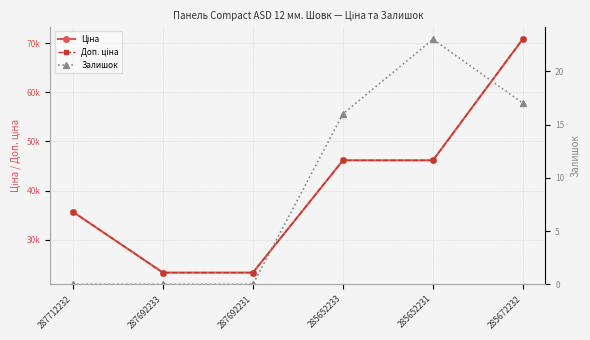

How many values in the Ціна series are below 46143?

3